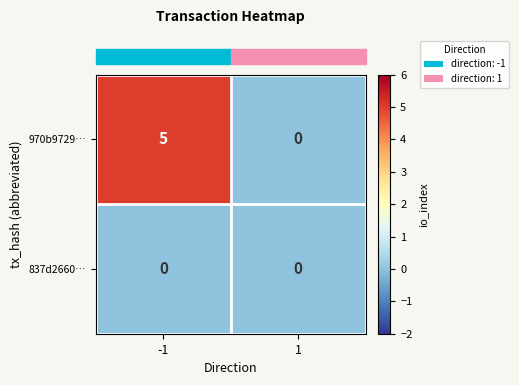

Rank the series by their maximum value, from highest to lowest.

970b9729…, 837d2660…